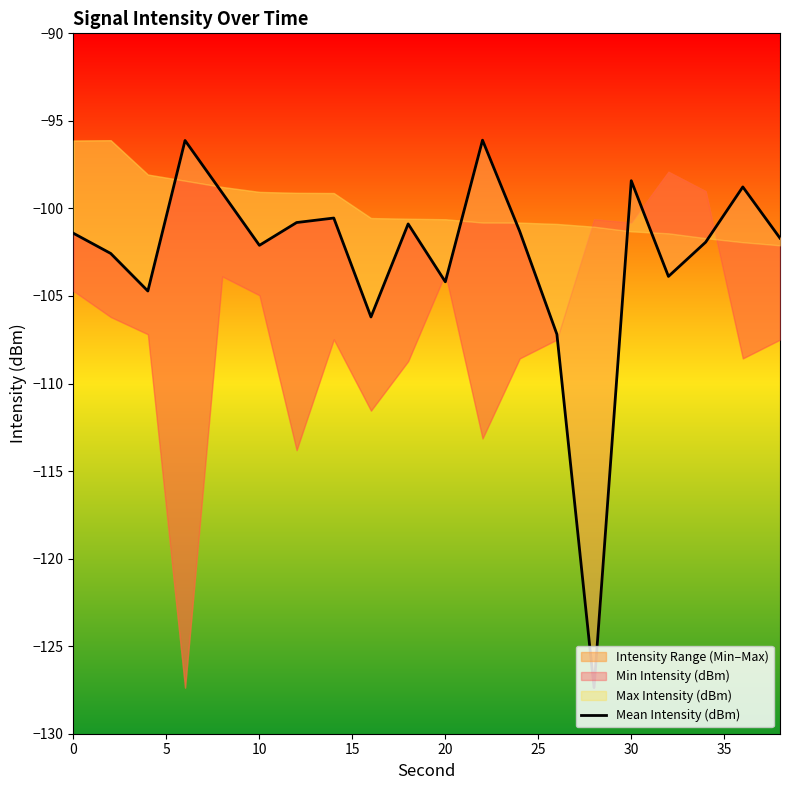

How many data points does each series have?

20